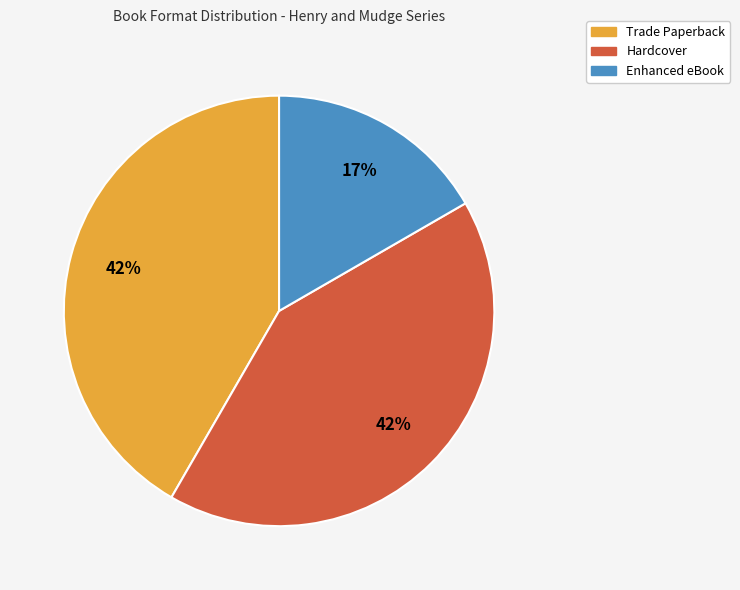

To the nearest percent, what is the difference between the Hardcover and Enhanced eBook slice percentages?

25%